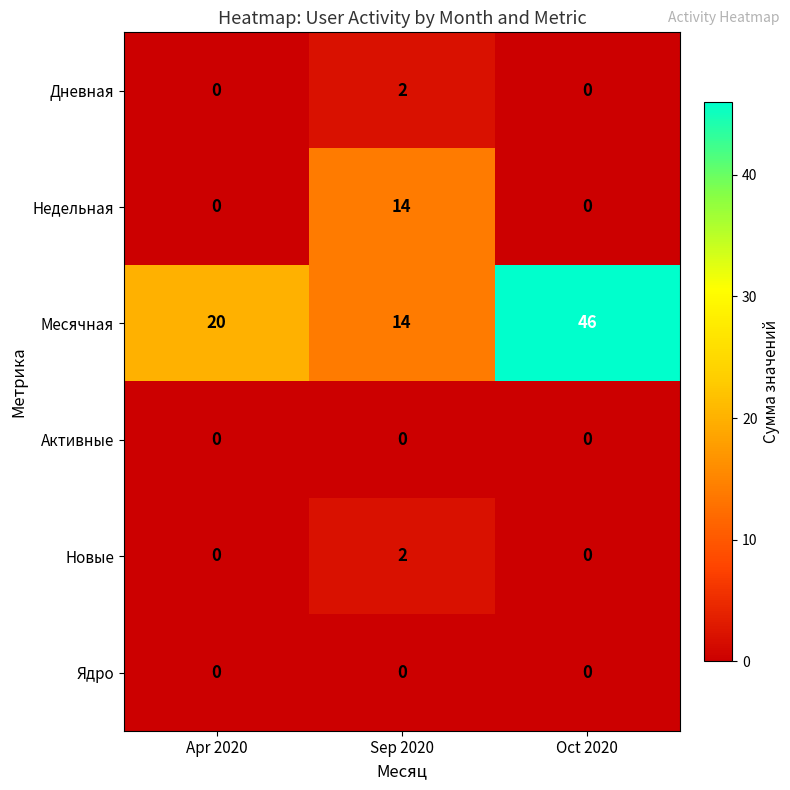

At which category is the sum across all series the highest?

Oct 2020